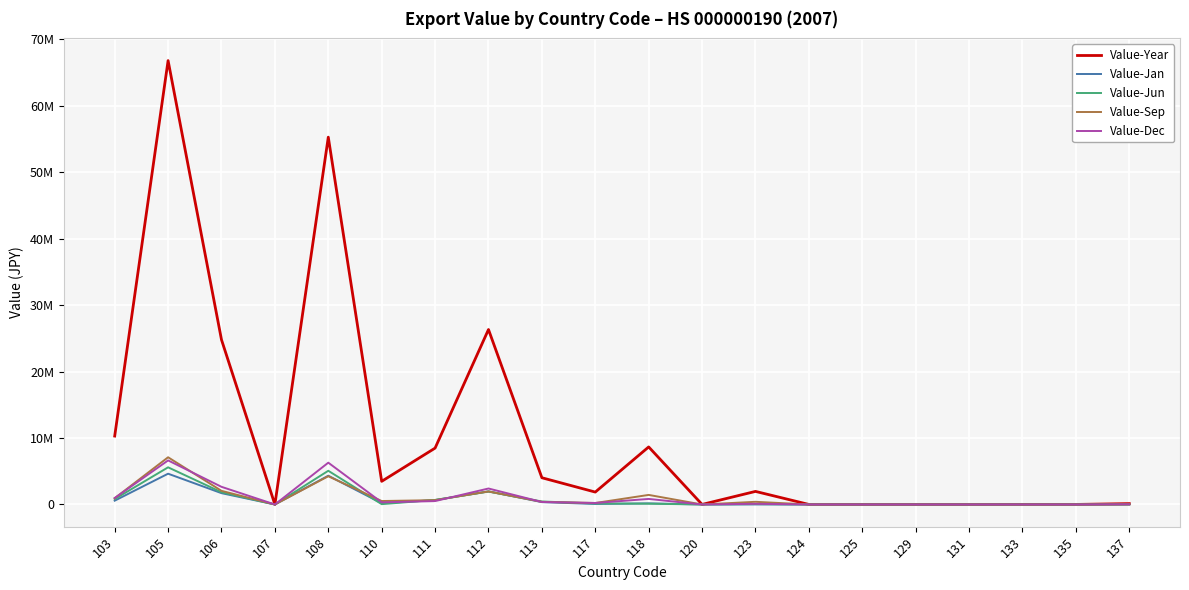

Is this an area chart (filled region under the line)?

No